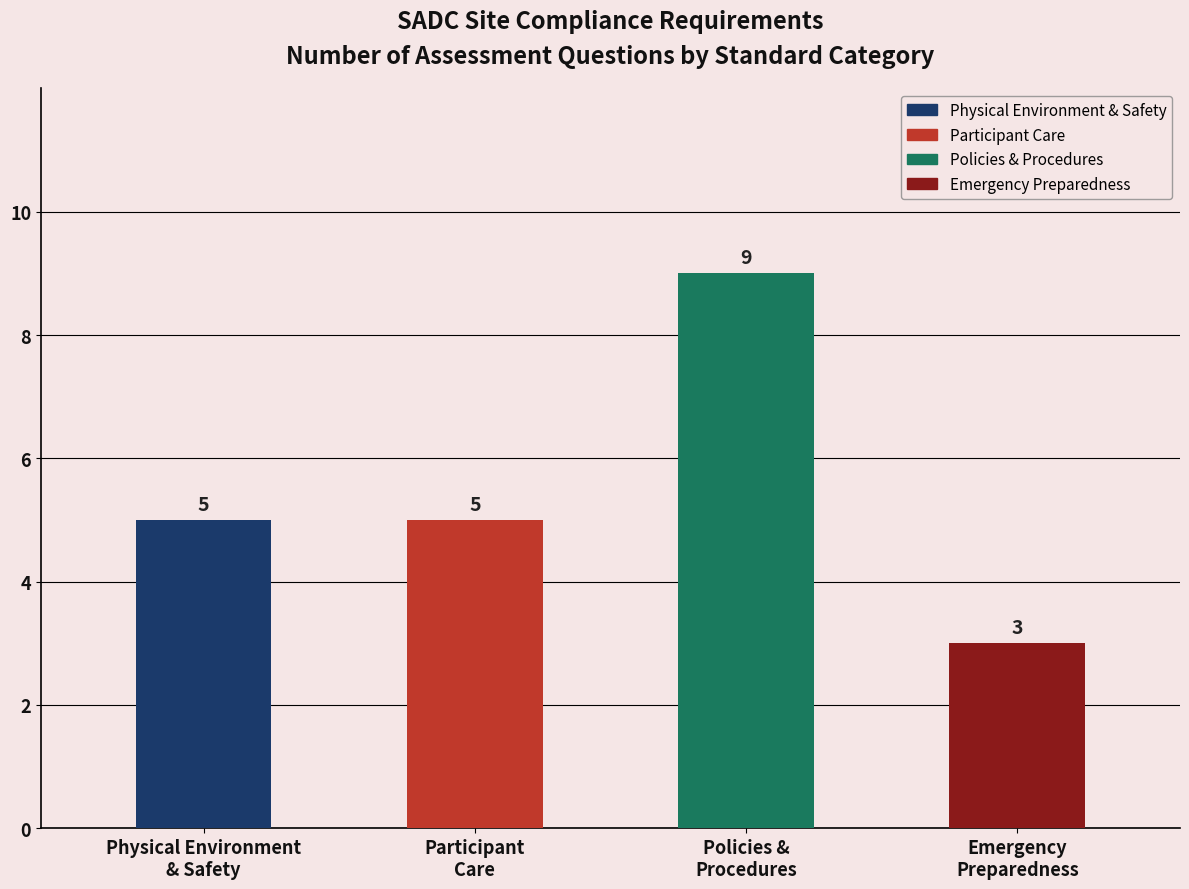

How many series are shown in this chart?

1